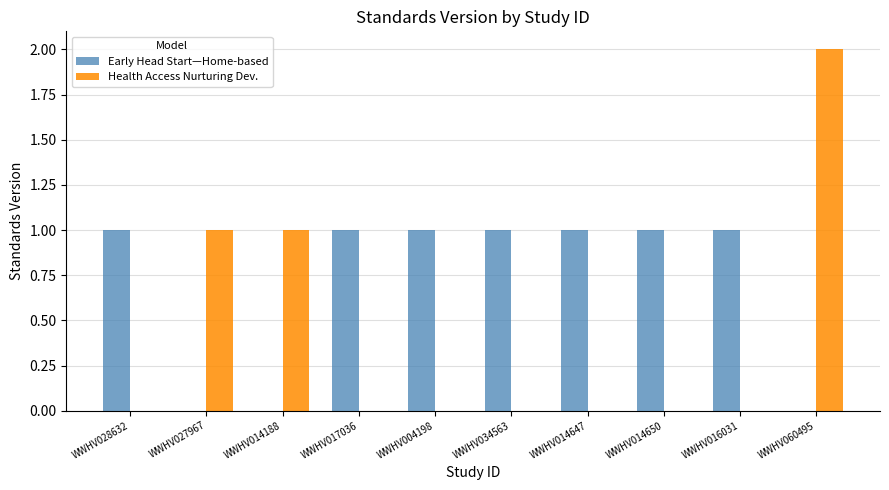

What is the highest value of the Health Access Nurturing Dev. series?

2